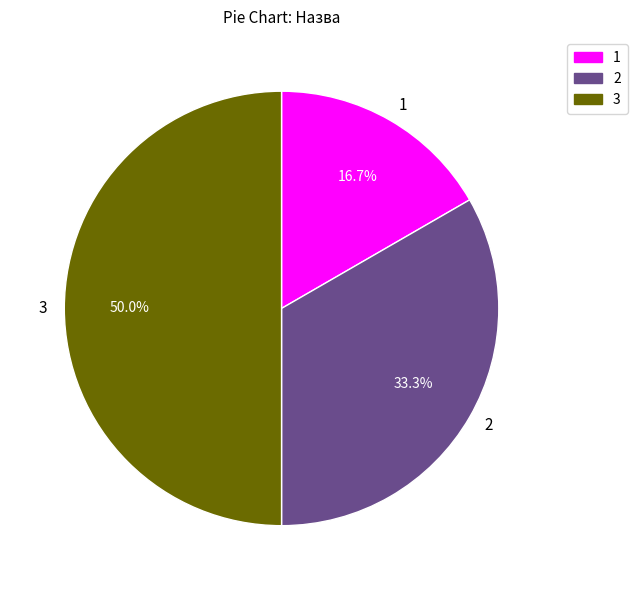

Is there a majority slice in this chart?

No